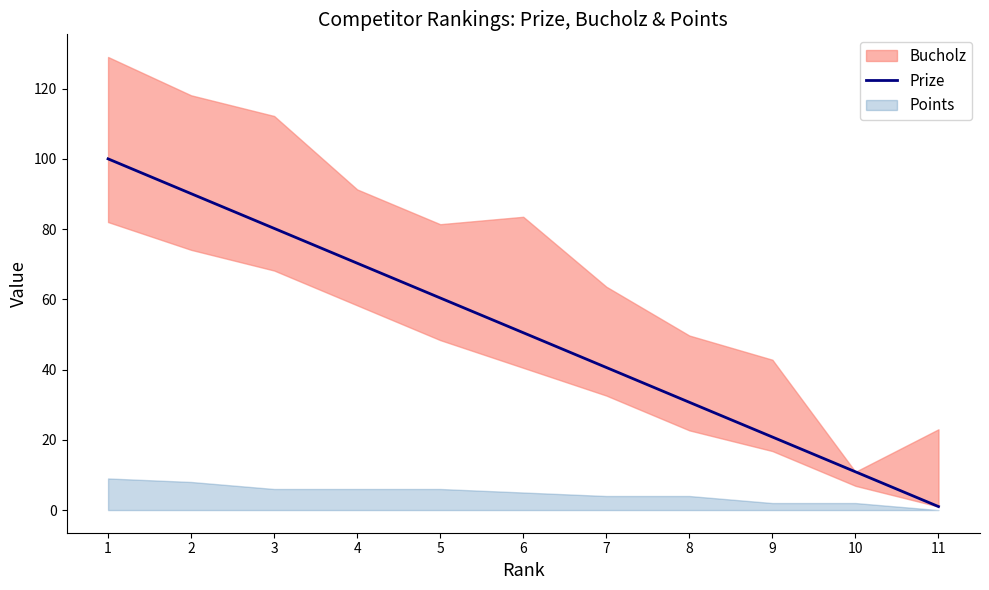

Reading left to right, transcribe all the data shown in this chart.

100.0	90.1	80.2	70.3	60.4	50.5	40.6	30.7	20.8	10.9	1.0